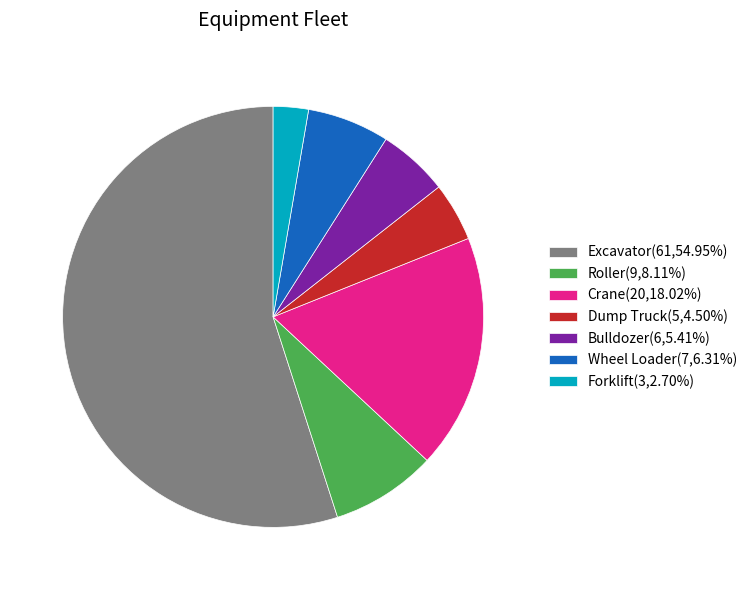

Count the number of slices in the pie.

7